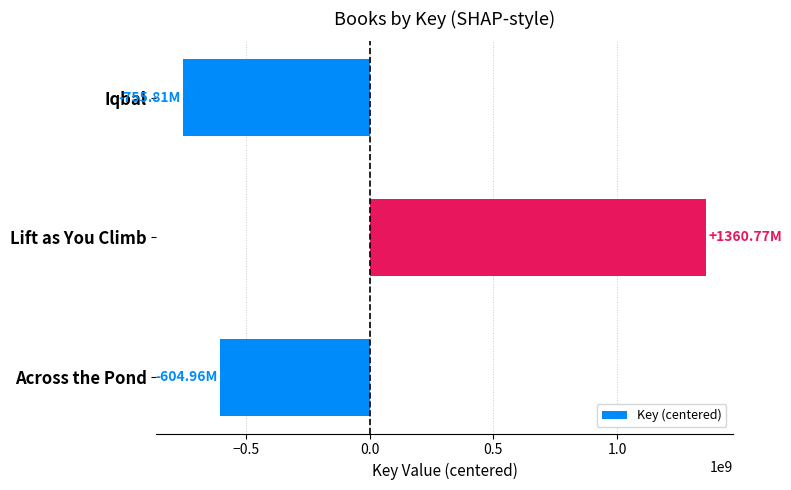

What is the change in value from Across the Pond to Lift as You Climb?

+1965729311.0